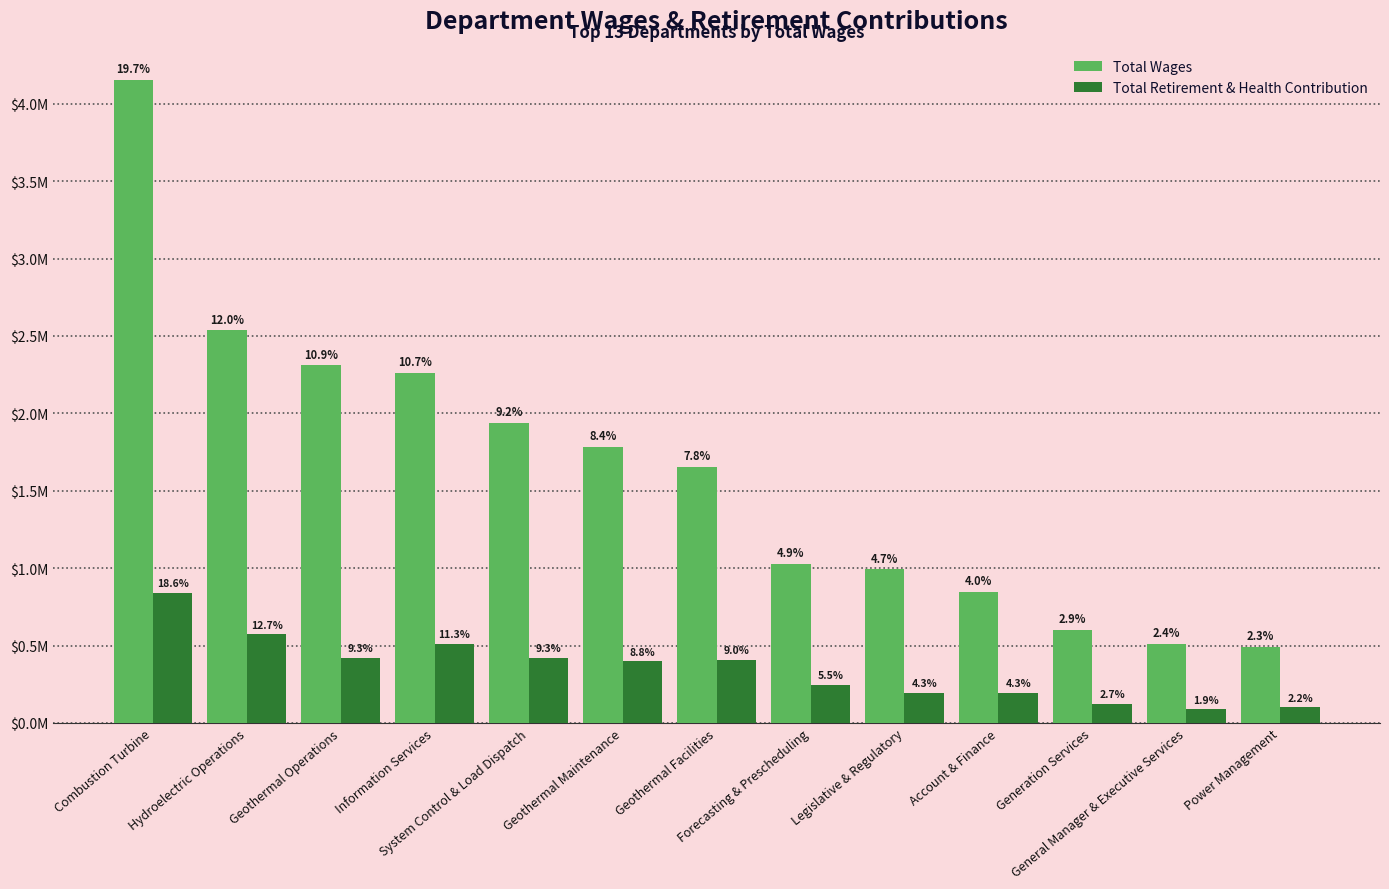

The Total Wages series shows 847461 at Account & Finance. True or false?

True